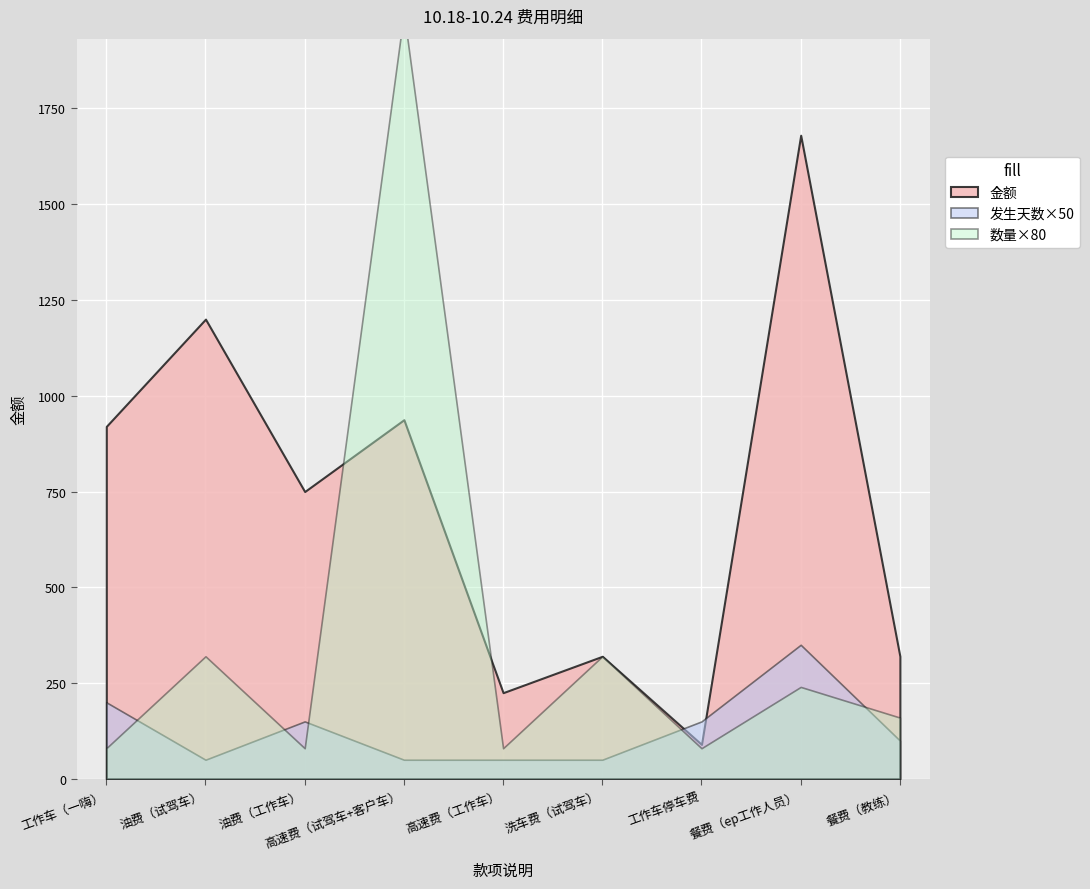

Does the chart display data point markers on the line(s)?

No